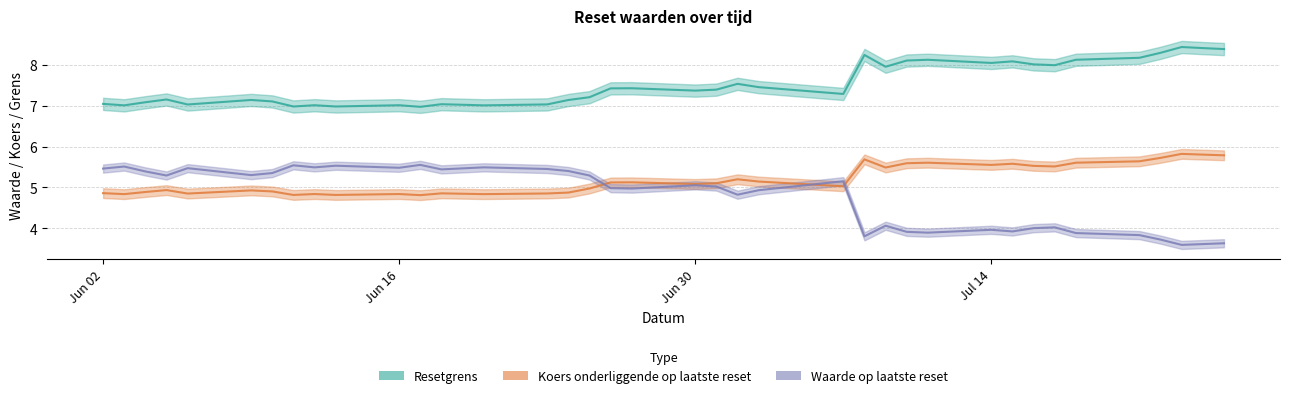

What is the difference between the Koers onderliggende op laatste reset values at 2025-06-27 and 2025-06-18?

0.3